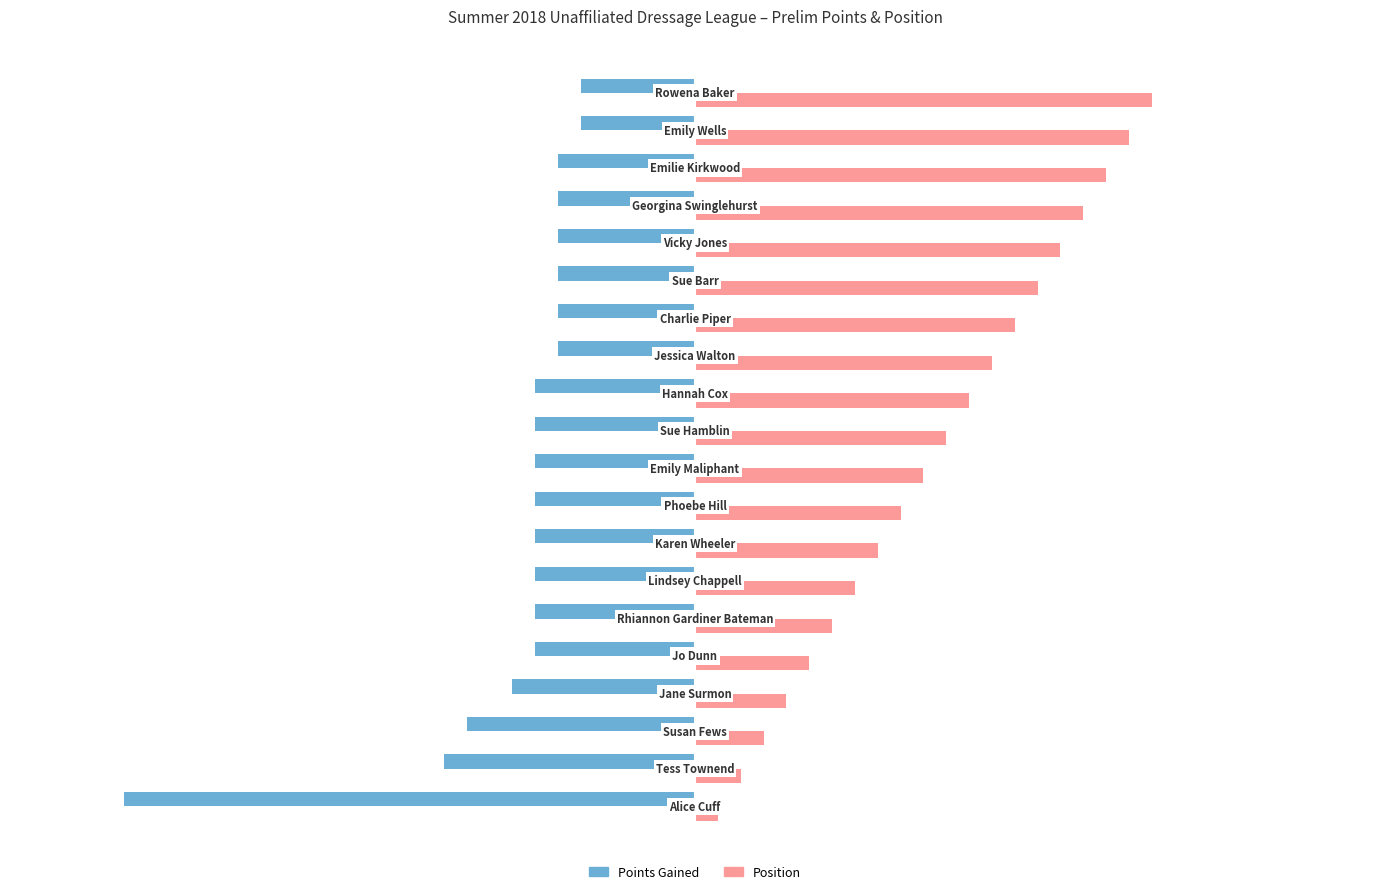

Which series has the largest total across all categories?

Position